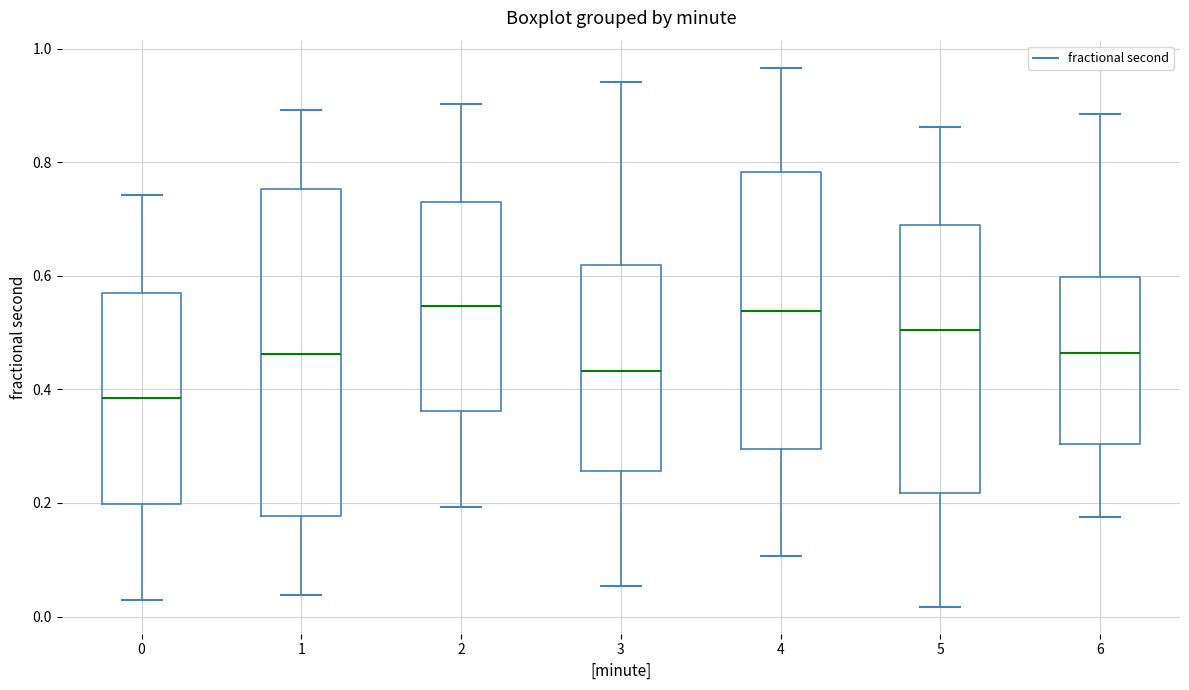

Comparing the boxes themselves (not the whiskers), which one is the tallest?

1